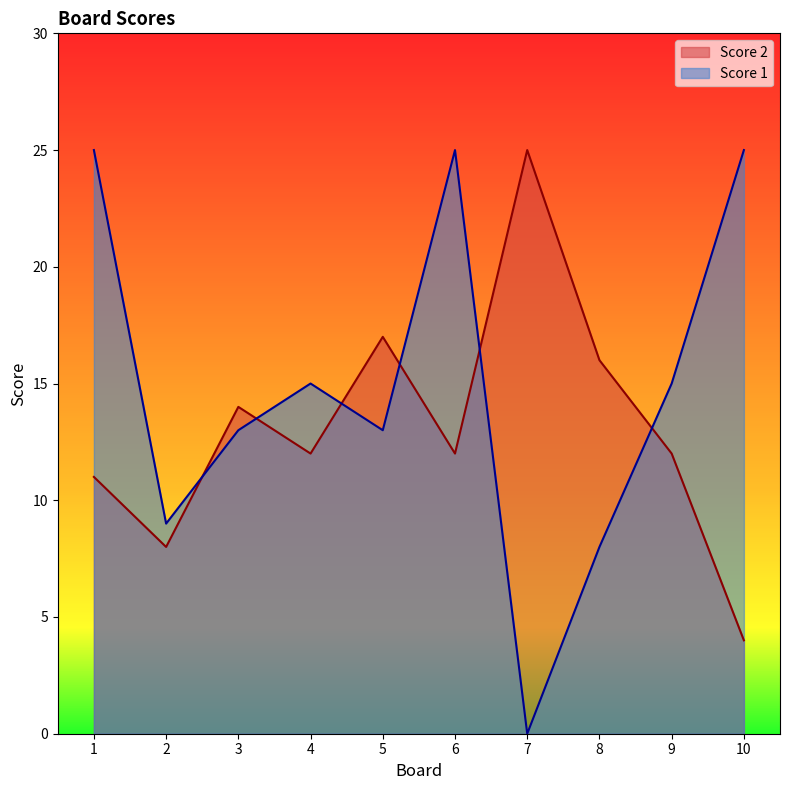

In Score 1, how many points are higher than both neighbors (excluding endpoints)?

2